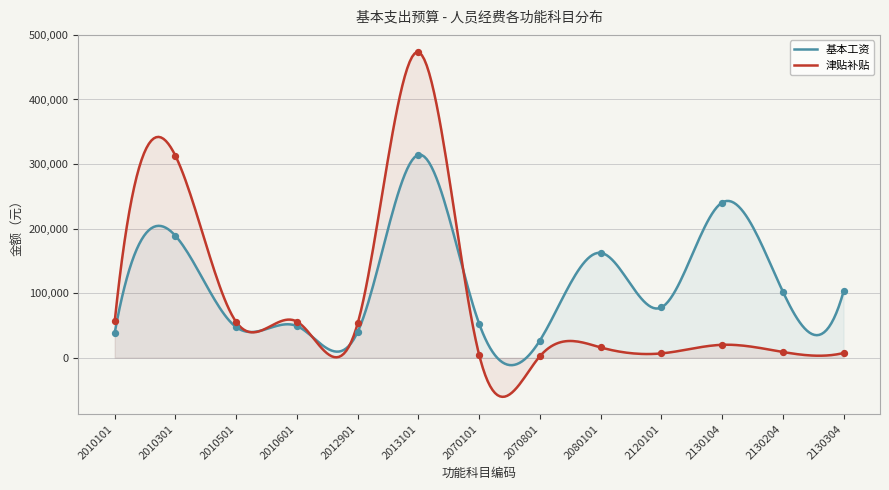

Which series has the largest total across all categories?

基本工资